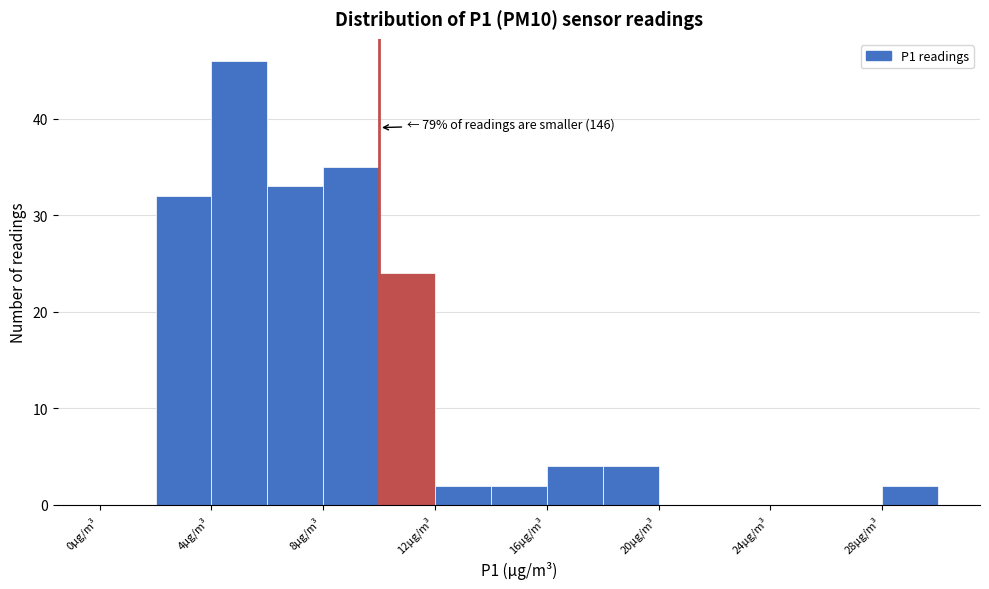

Over which range of the x-axis is the bar tallest?

4 to 6